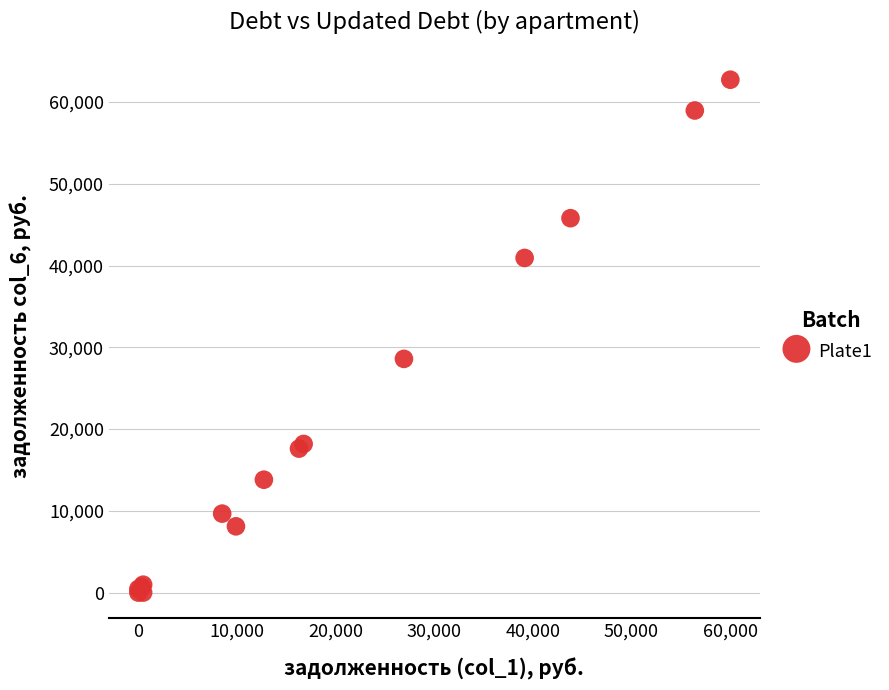

What Y value in the scatter plot is closest to 31362?

28581.5